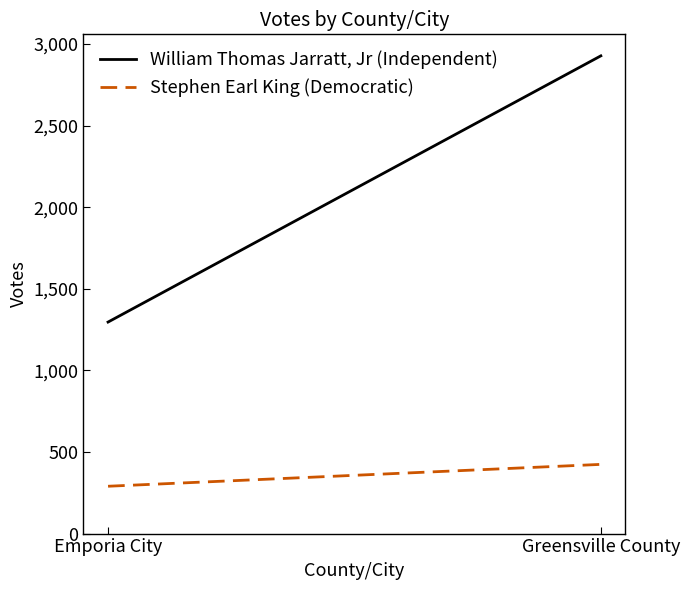

Which category has the highest value across all series?

Greensville County